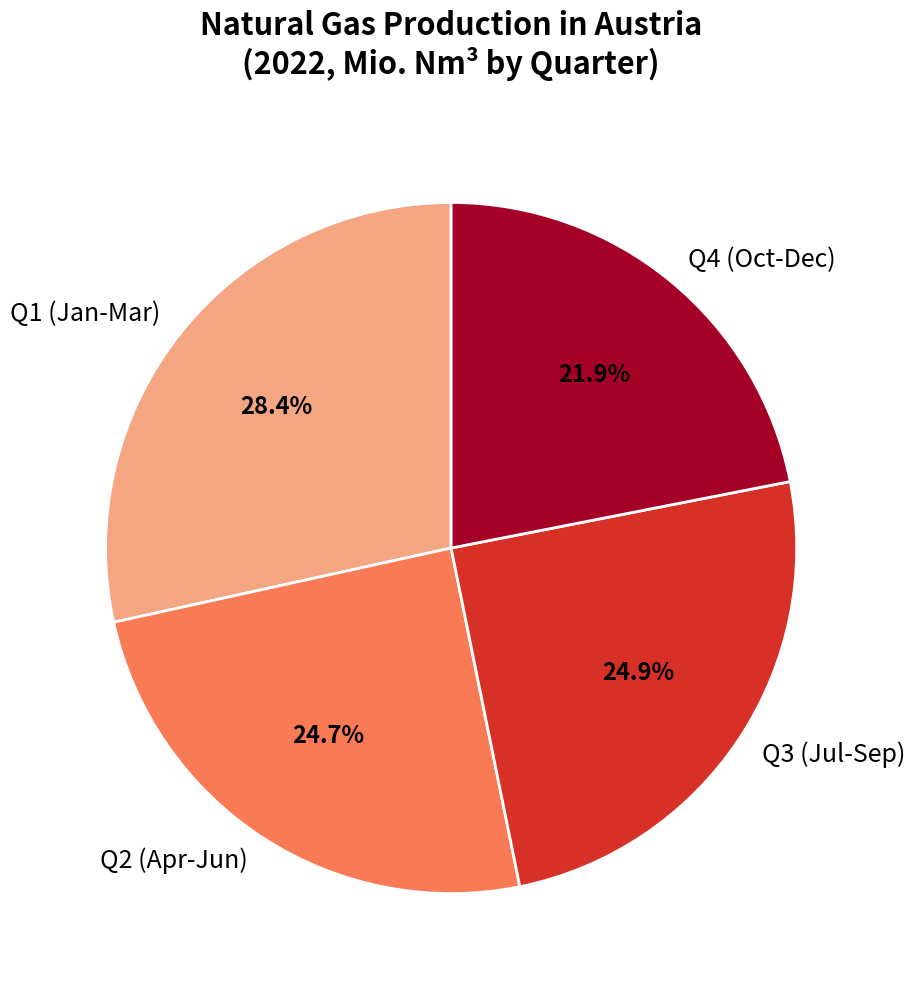

Approximately how many times larger is the value at Q4 (Oct-Dec) compared to Q1 (Jan-Mar)?

0.8